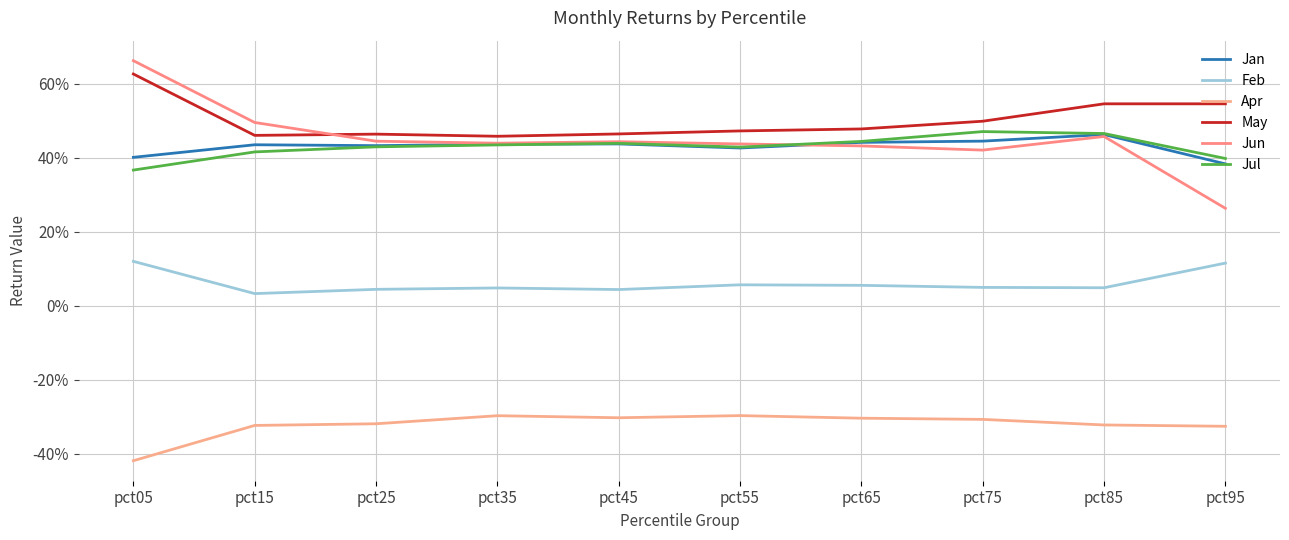

At which label is Jan closest to 0?

pct95